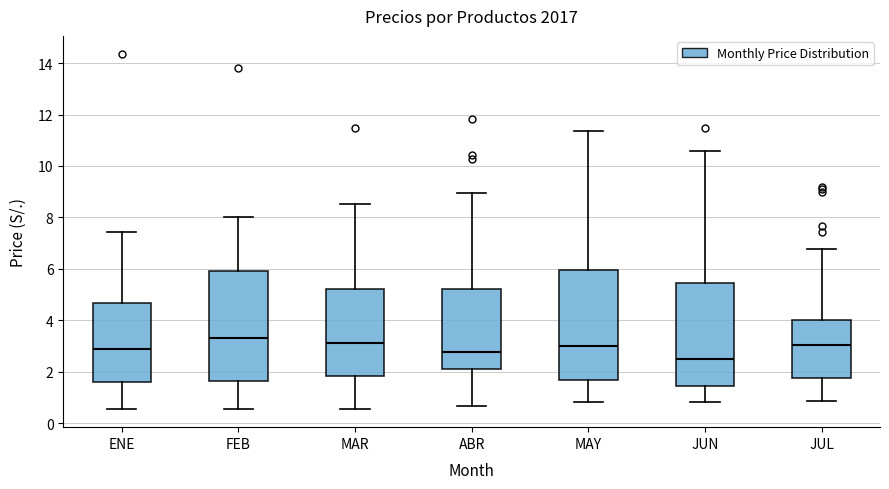

Reading left to right, read every box against the y-axis: the position of its median line, the range the box covers, and the ends of its whiskers. The values are not printed on the chart, so give them approximately, as read against the axis.

ENE: median 2.8, box 1.6 to 4.6, whiskers 0.6 to 7.4
FEB: median 3.2, box 1.6 to 6.0, whiskers 0.6 to 8.0
MAR: median 3.2, box 1.8 to 5.2, whiskers 0.6 to 8.6
ABR: median 2.8, box 2.2 to 5.2, whiskers 0.6 to 9.0
MAY: median 3.0, box 1.6 to 6.0, whiskers 0.8 to 11.4
JUN: median 2.4, box 1.4 to 5.4, whiskers 0.8 to 10.6
JUL: median 3.0, box 1.8 to 4.0, whiskers 0.8 to 6.8